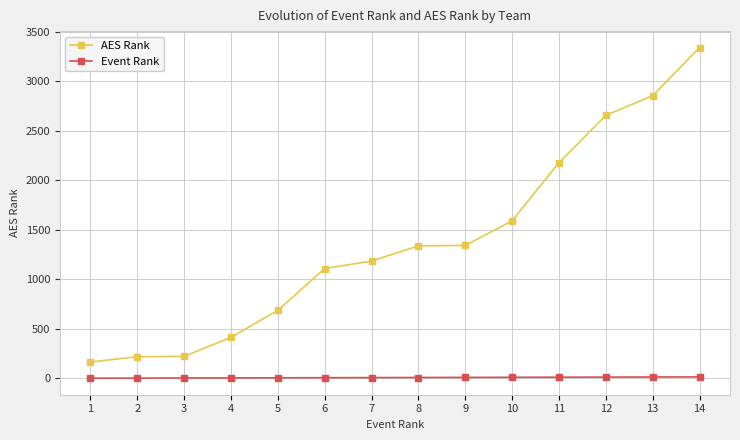

What are all the series names shown in the legend?

AES Rank, Event Rank